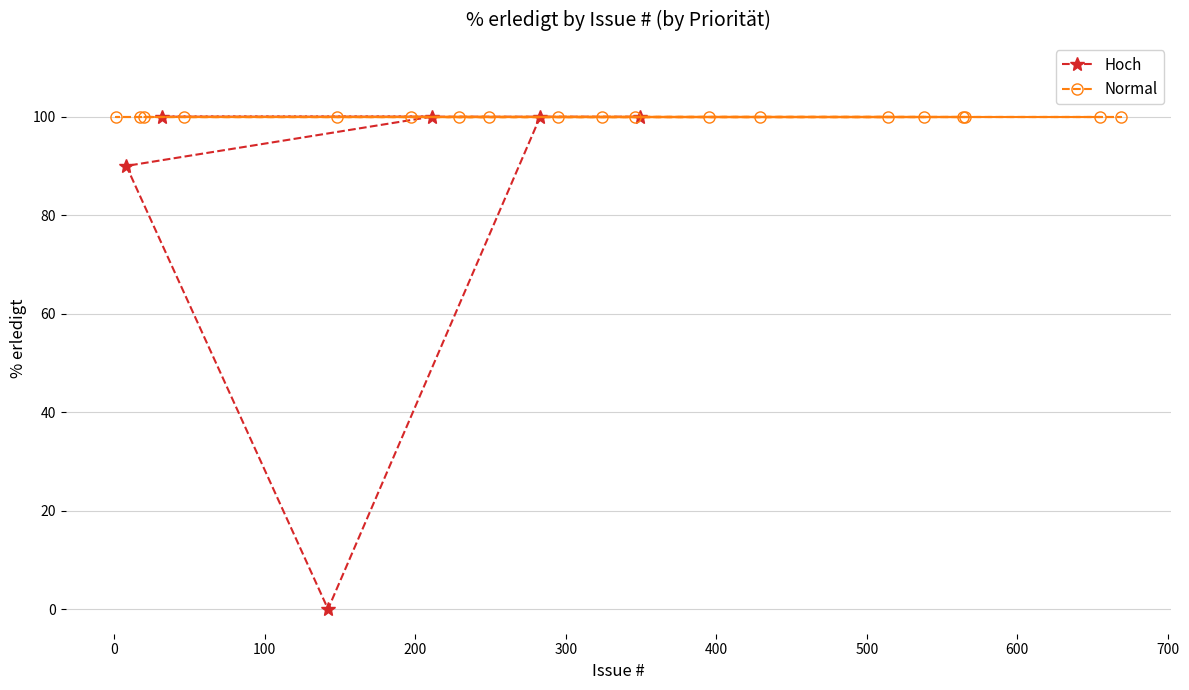

What is the value of the Hoch point at the 4th from the left?

100